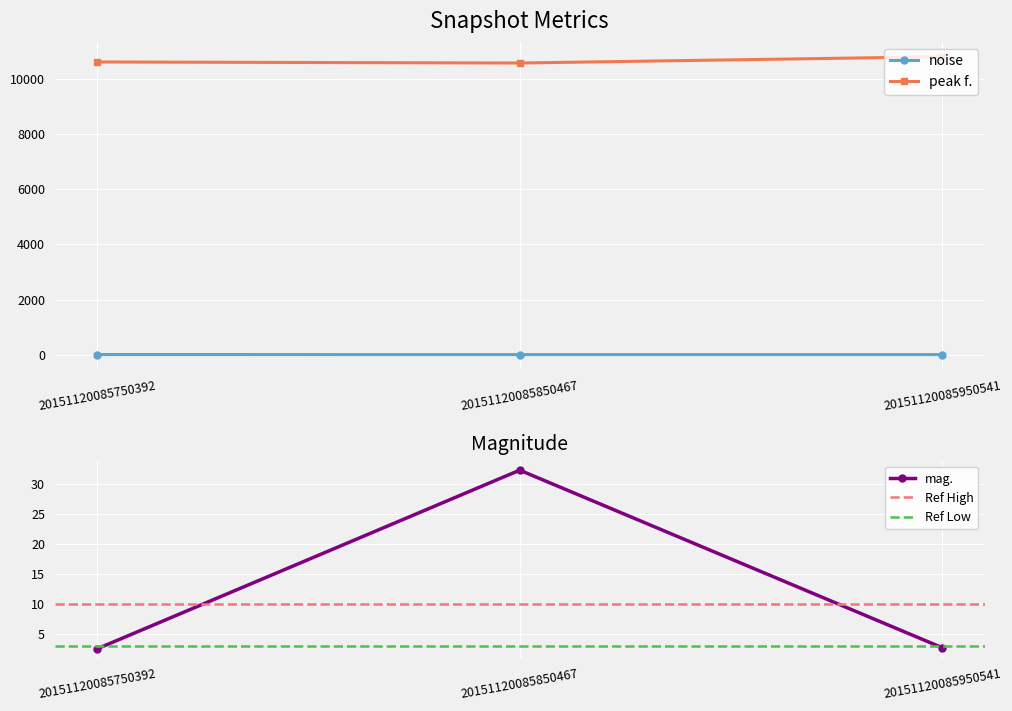

Count the number of categories in the chart.

3